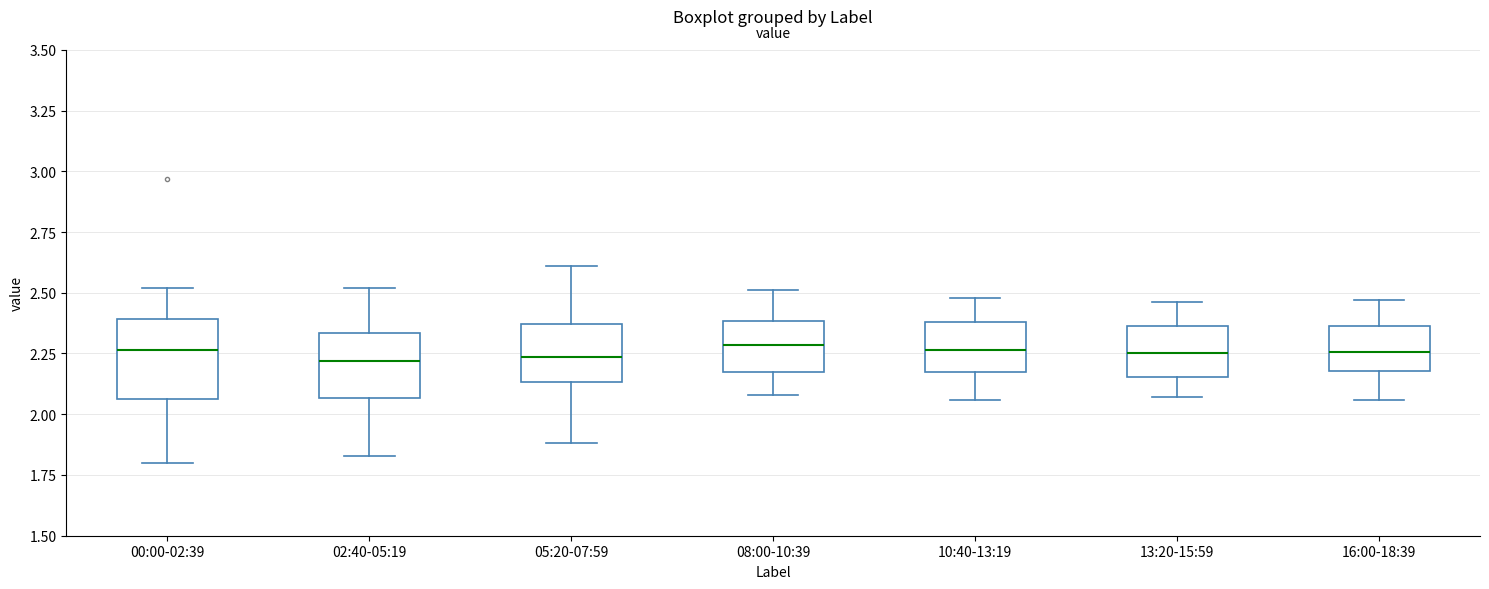

Comparing the boxes themselves (not the whiskers), which one is the tallest?

00:00-02:39